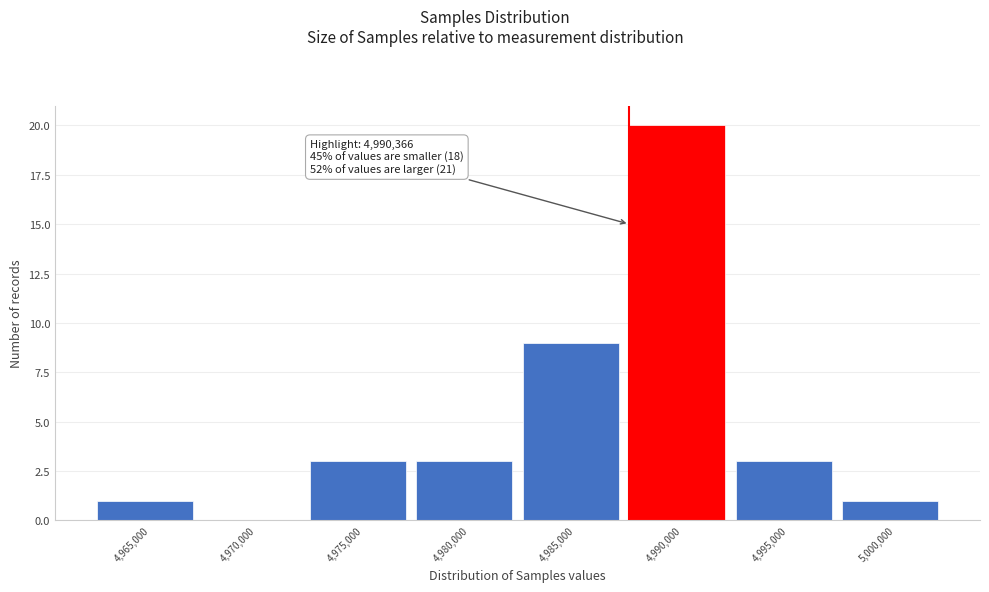

Reading left to right, transcribe all the data shown in this chart.

4,965,000=1	4,970,000=0	4,975,000=3	4,980,000=3	4,985,000=9	4,990,000=20	4,995,000=3	5,000,000=1